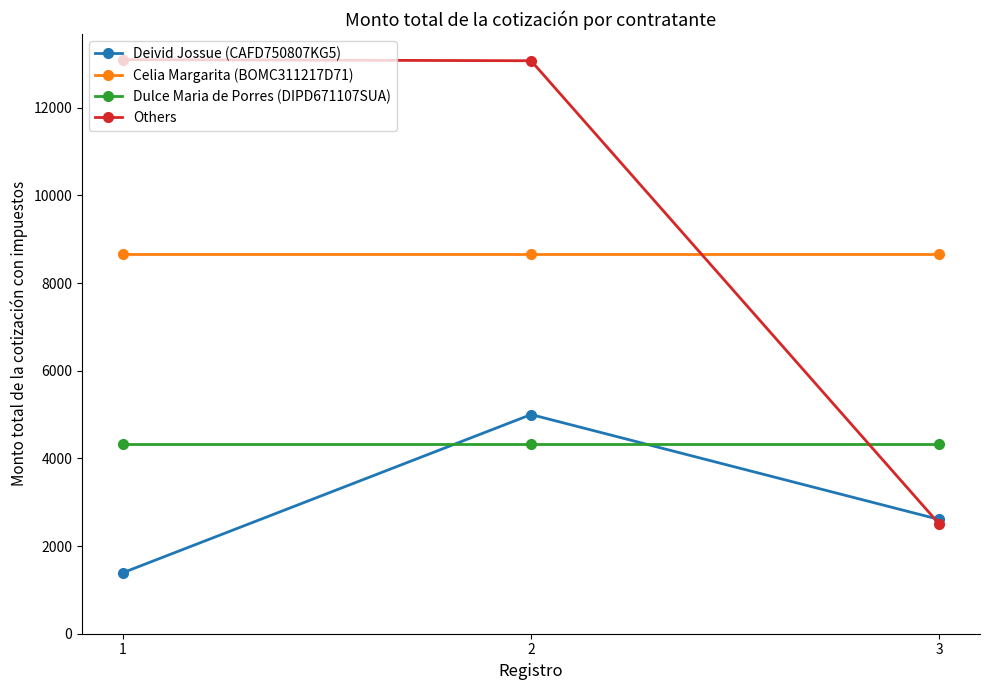

Rank the series by their maximum value, from highest to lowest.

Others, Celia Margarita (BOMC311217D71), Deivid Jossue (CAFD750807KG5), Dulce Maria de Porres (DIPD671107SUA)